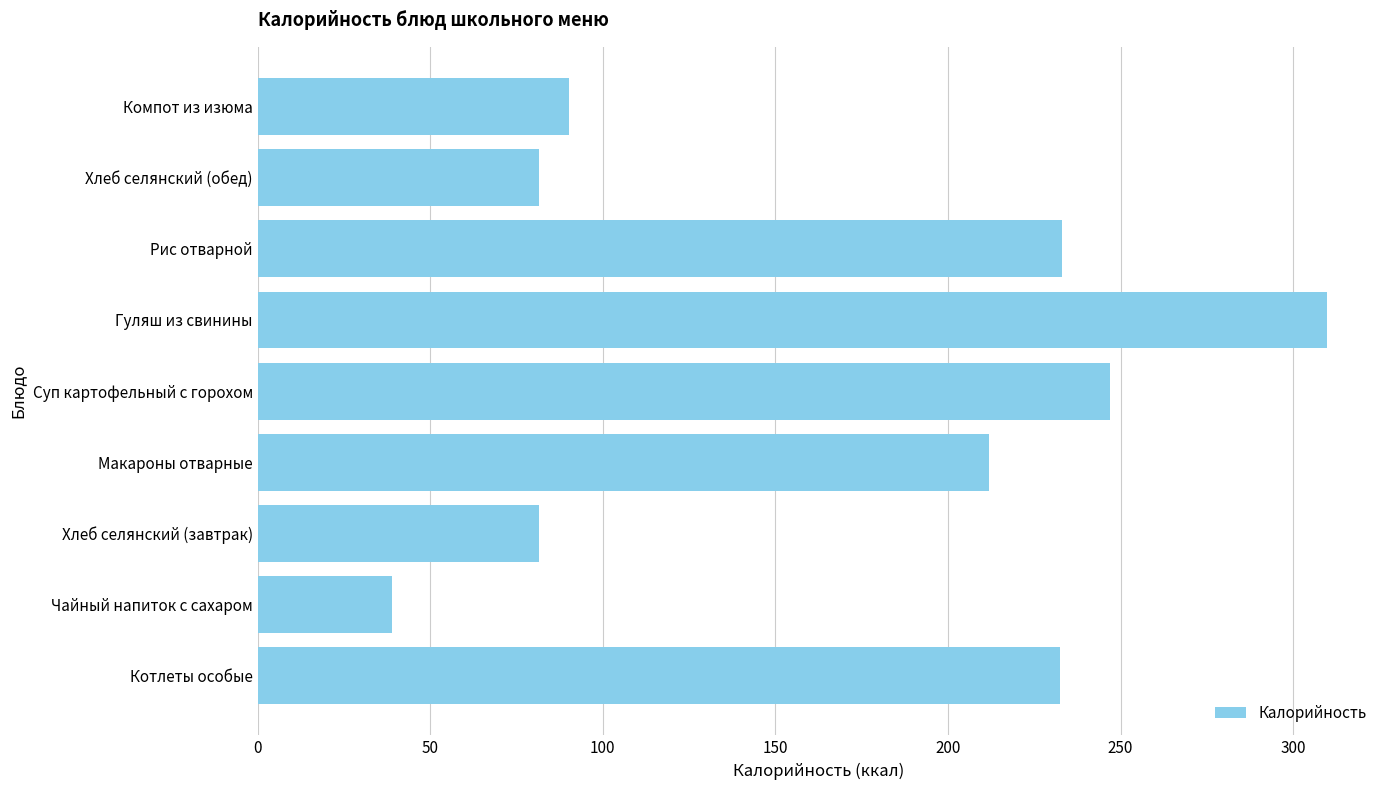

How many data points does each series have?

9